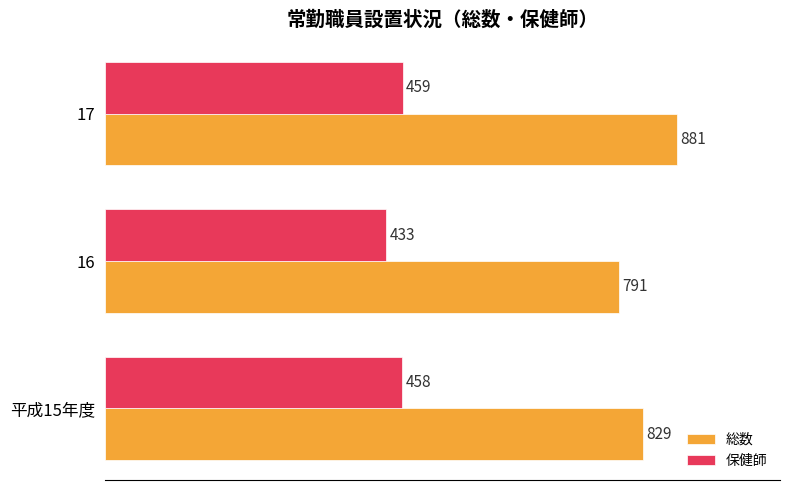

At which category is the sum across all series the highest?

17